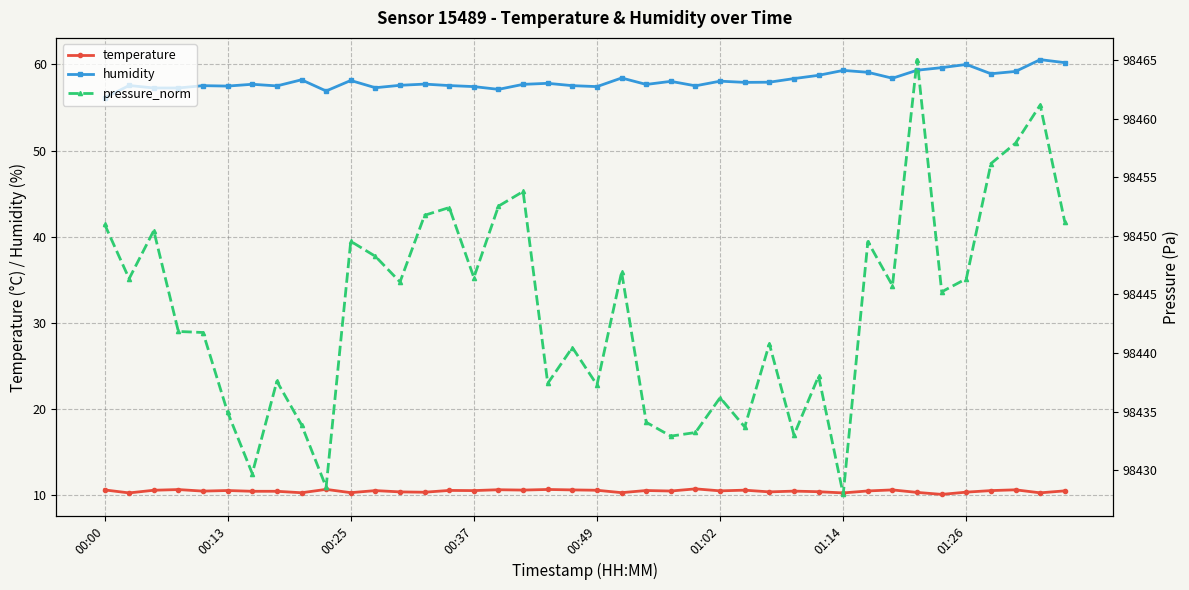

How many lines are shown in the chart?

3